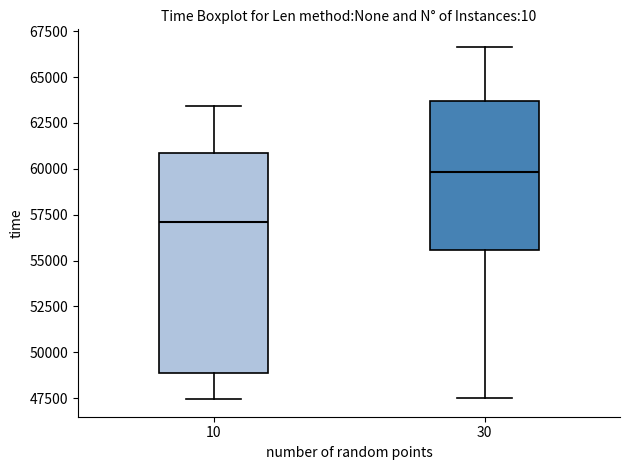

Where does the upper whisker of the box at x = 10 end on the y-axis? The values are not printed on the chart, so give them approximately, as read against the axis.

63500